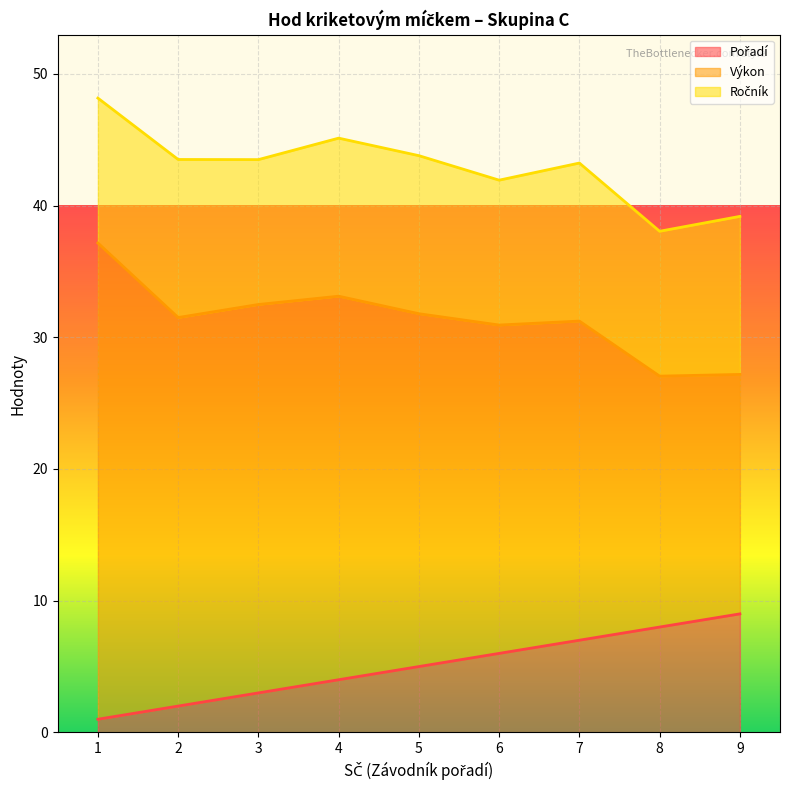

At which category is the sum across all series the highest?

1